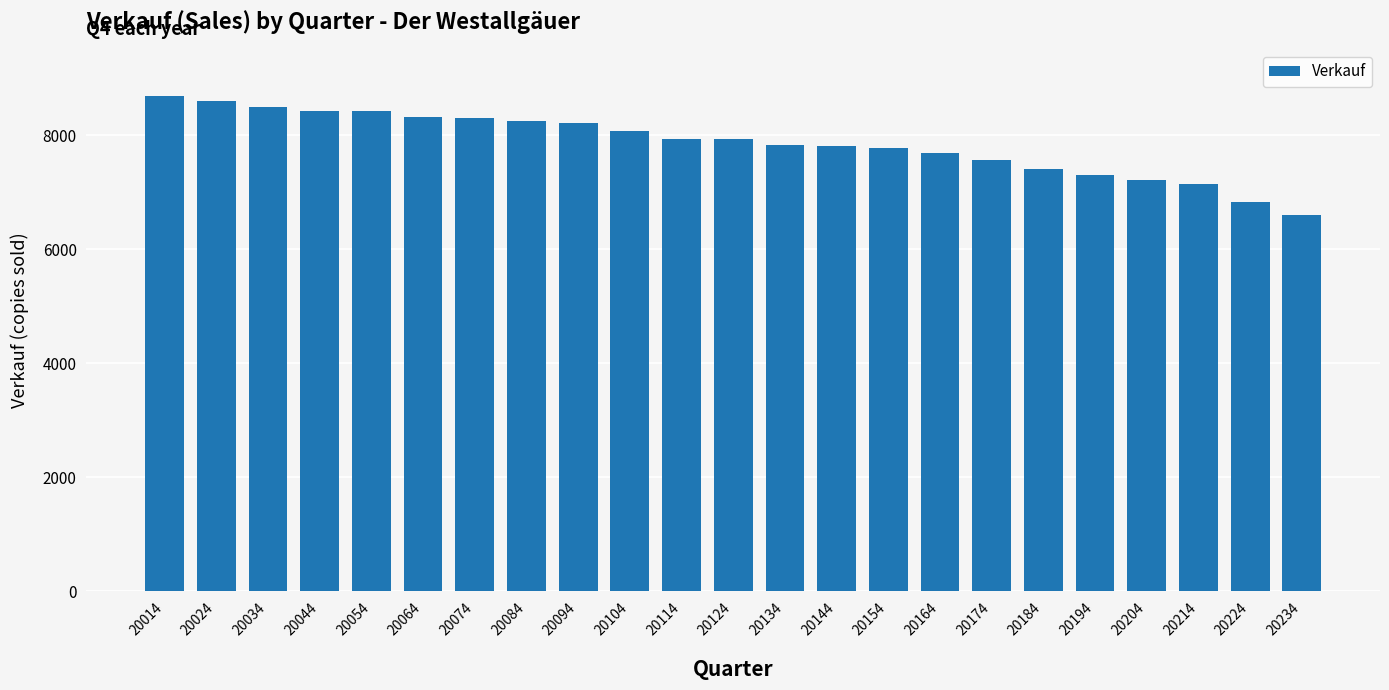

How many distinct data groups are displayed?

1